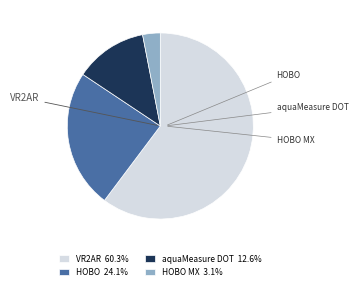

How many slices are in this pie chart?

4